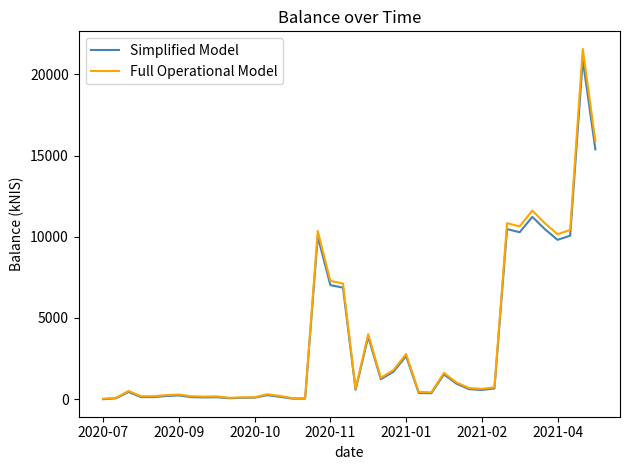

What is the maximum value for Full Operational Model?

21570.4